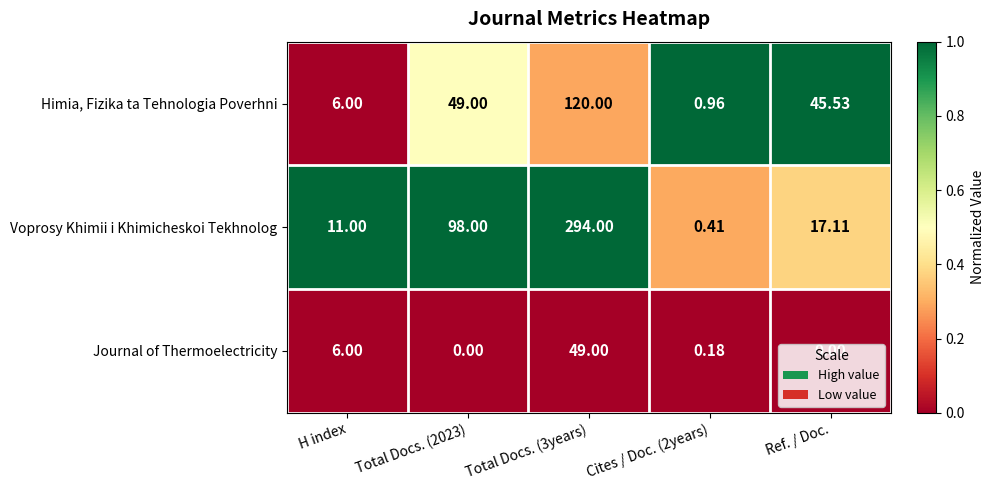

Rank the series at Total Docs. (2023) from highest to lowest value.

Voprosy Khimii i Khimicheskoi Tekhnolog, Himia, Fizika ta Tehnologia Poverhni, Journal of Thermoelectricity